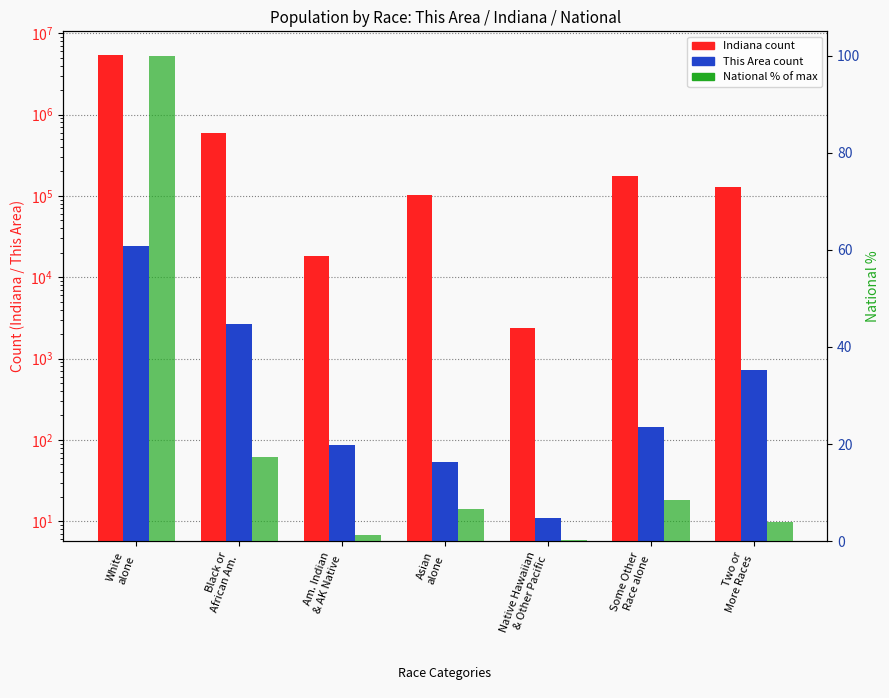

Where is Indiana nearest to the value 2735127?

Black or
African Am.